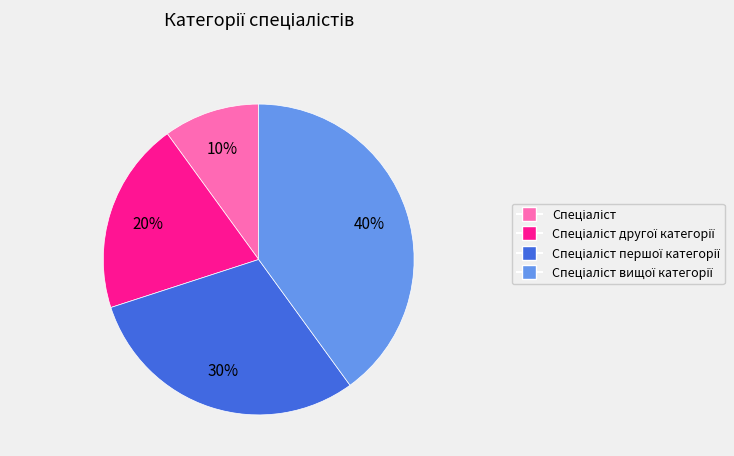

To the nearest percent, what is the average slice percentage?

25%